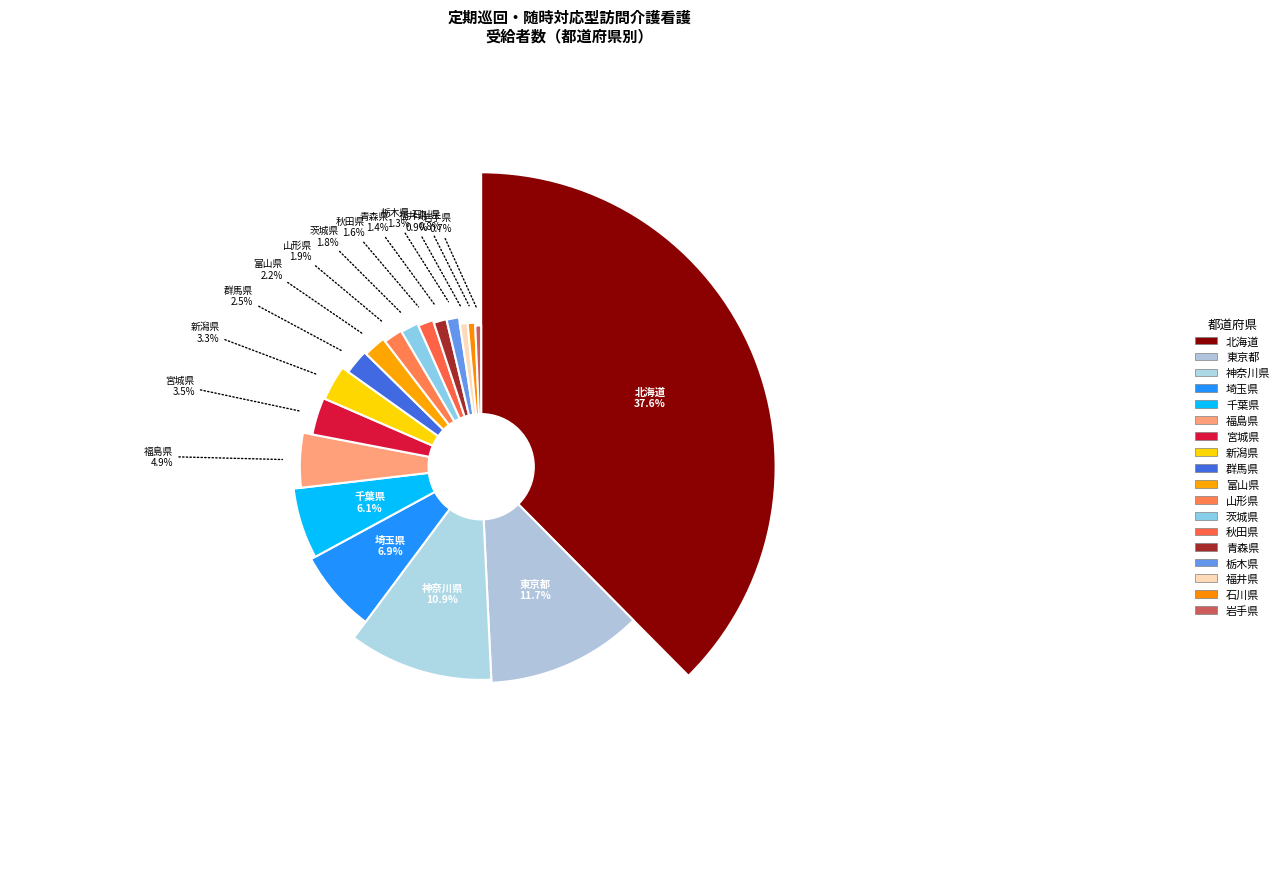

To the nearest percent, what is the combined percentage of 千葉県 and 神奈川県?

17%